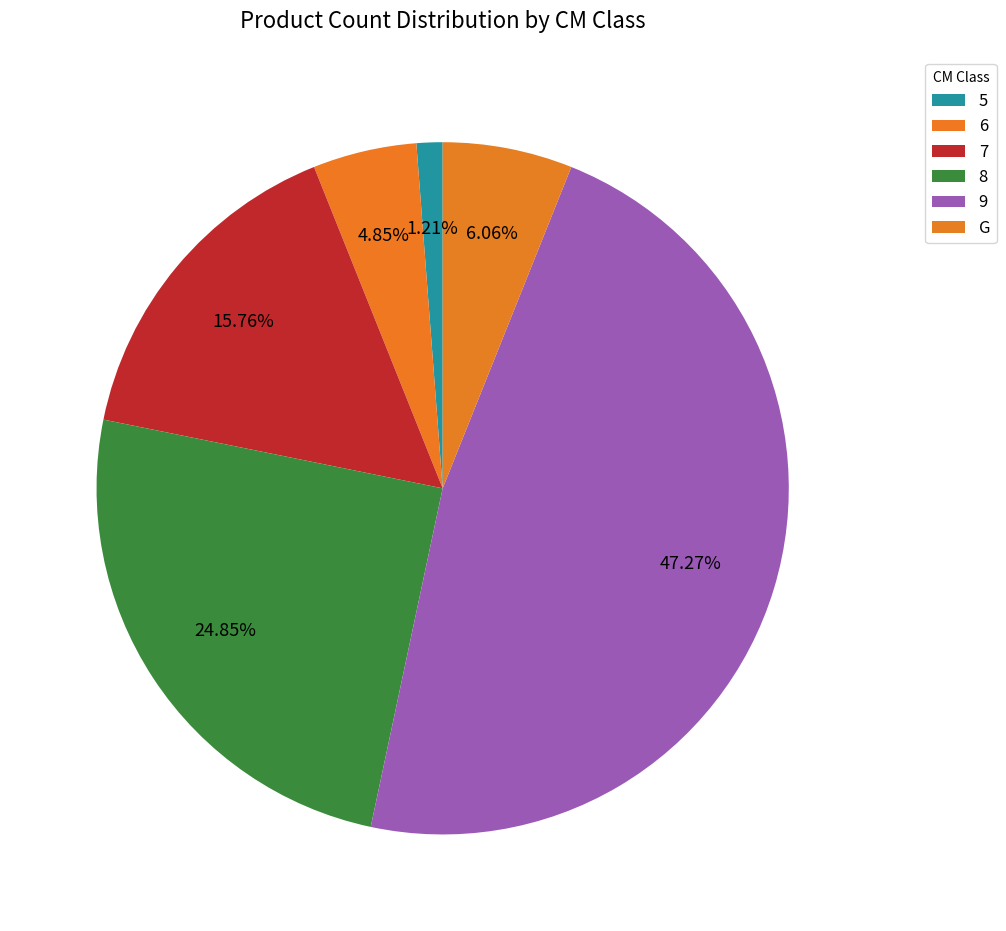

How many segments does this pie chart have?

6